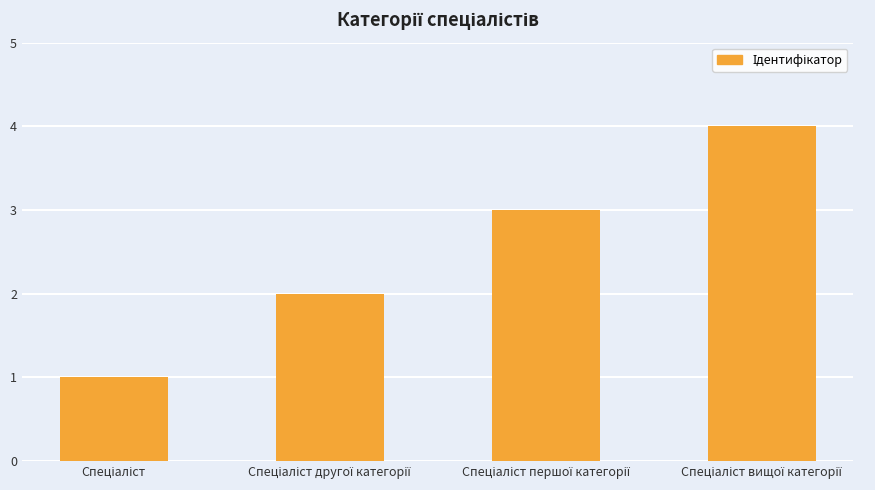

Does the chart contain any negative values?

No